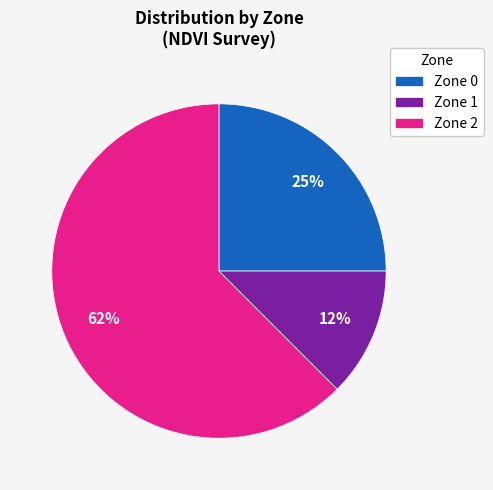

Does any single category account for the majority?

Yes